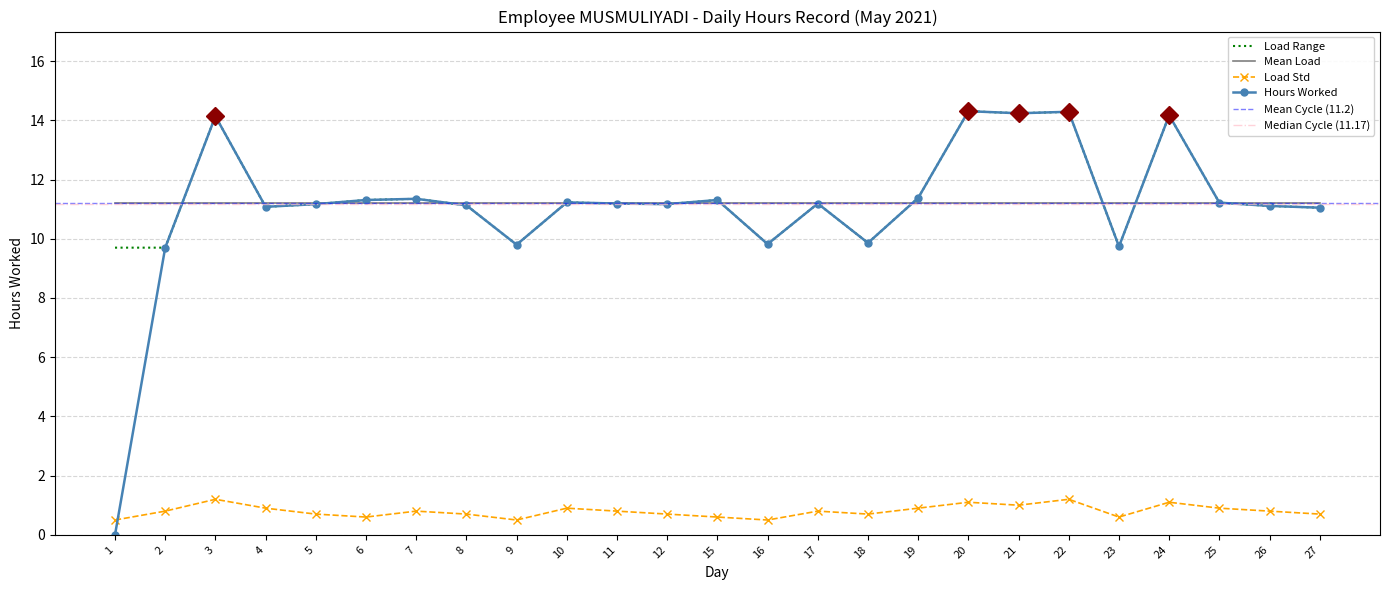

Is the value of Mean Load at 3 greater than the value of Load Range at 24?

No